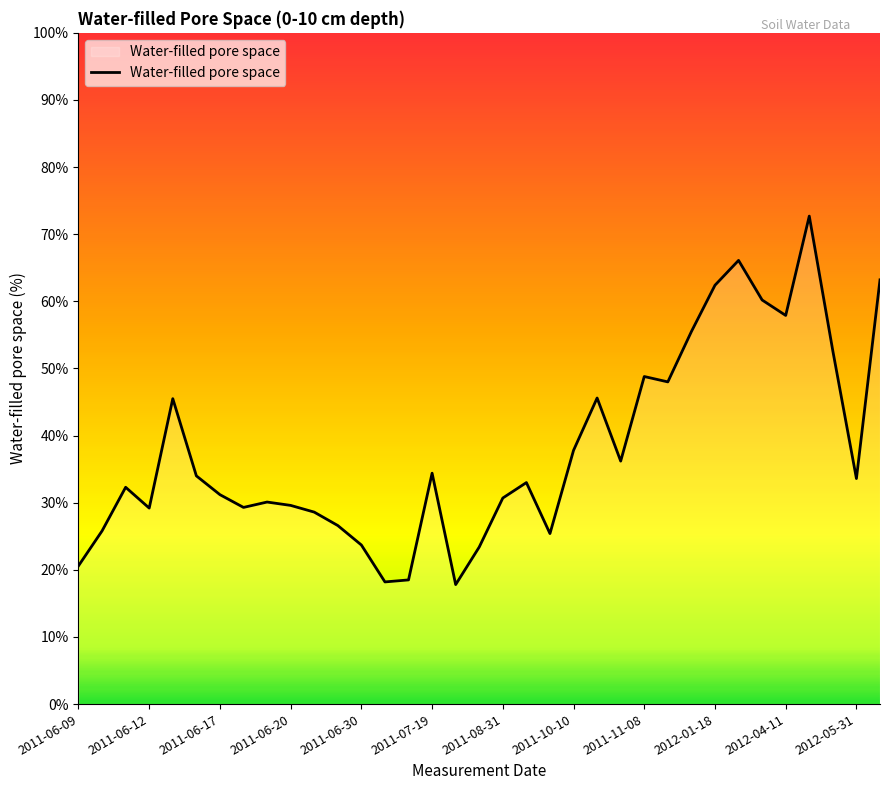

What is the difference between the maximum and minimum values?

54.9